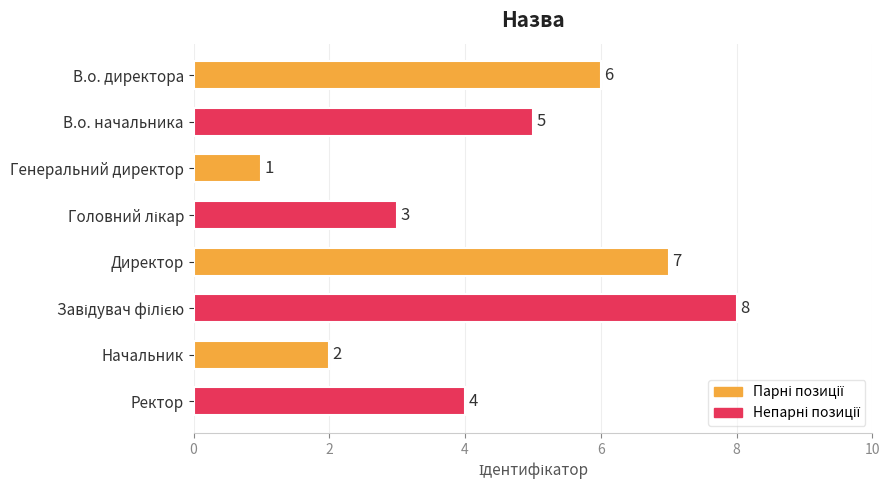

Which category has the lowest value across all series?

Генеральний директор